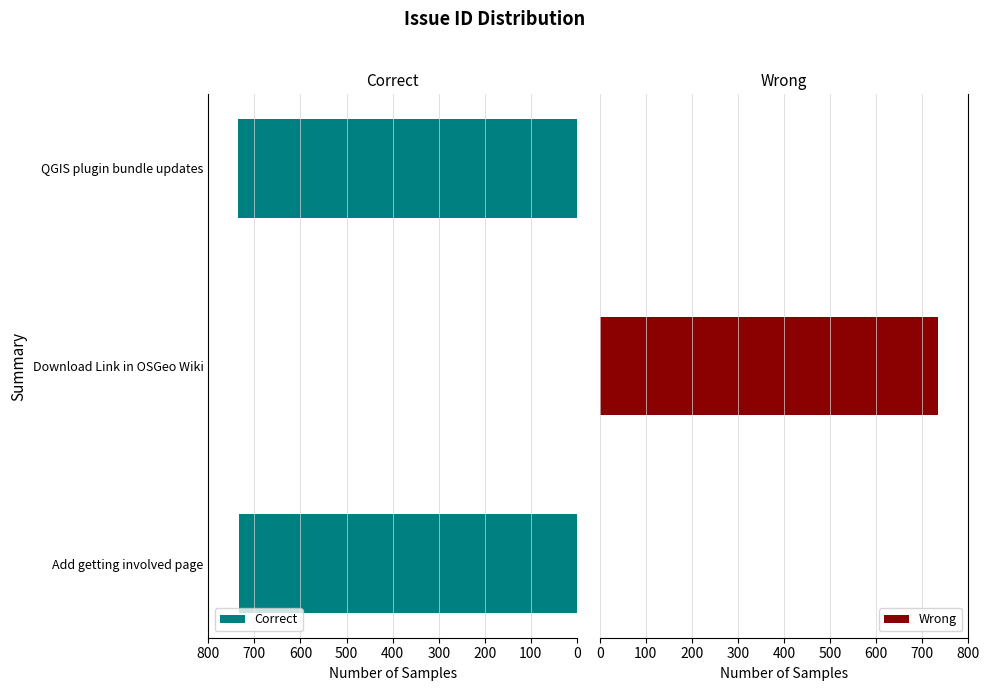

What is the highest value of the Wrong series?

735